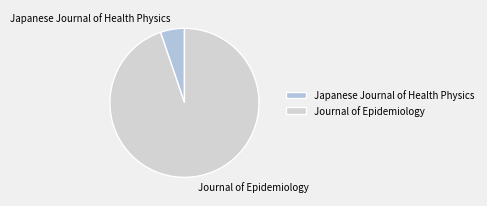

Which category has the biggest portion of the pie?

Journal of Epidemiology